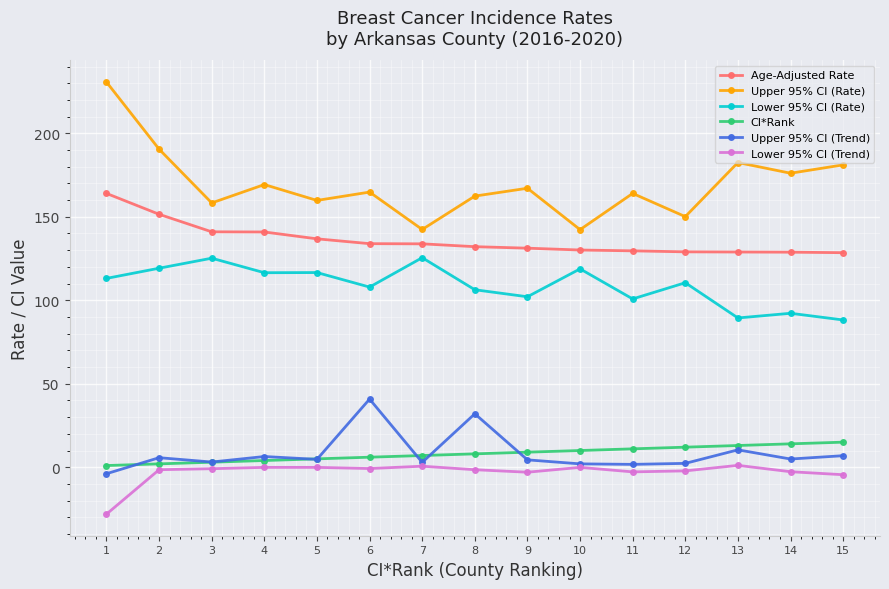

True or false: Upper 95% CI (Trend) and Upper 95% CI (Rate) intersect in this chart.

False